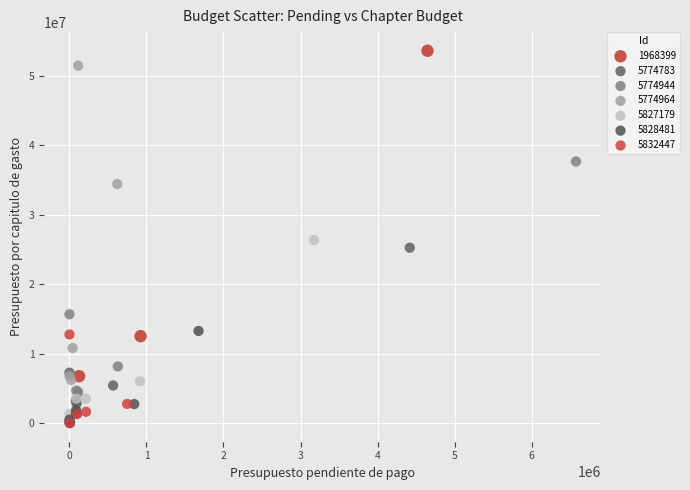

Which series contains the highest Y value?

1968399